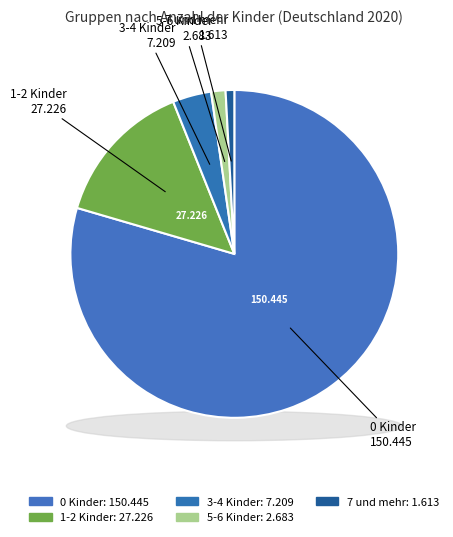

To the nearest percent, what is the average slice percentage?

20%